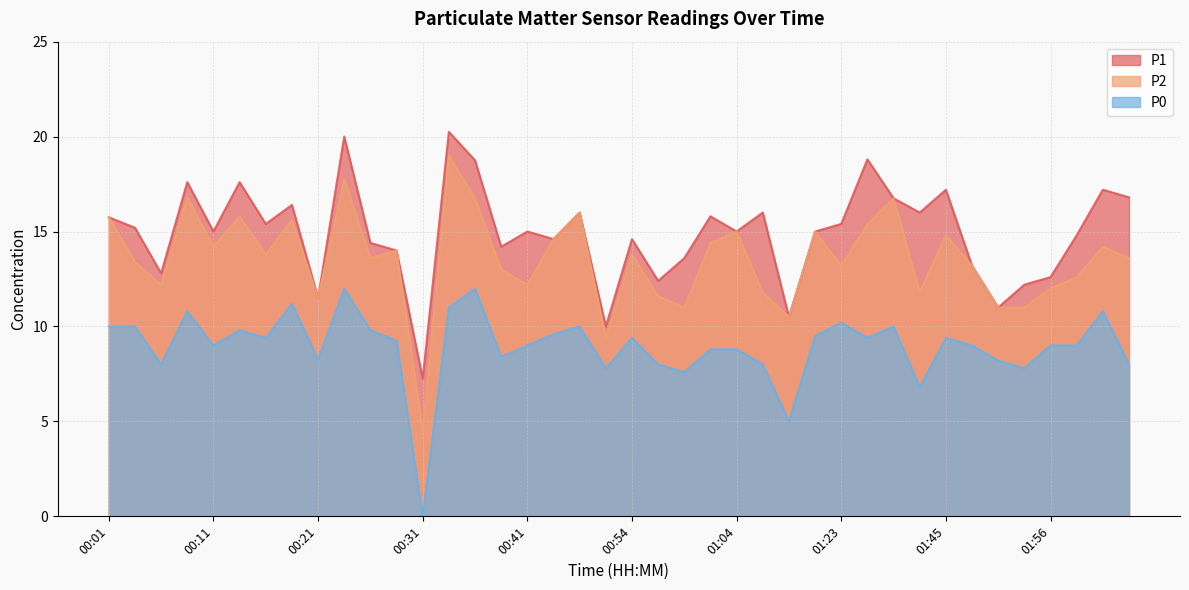

True or false: P1 and P2 cross at least once.

False